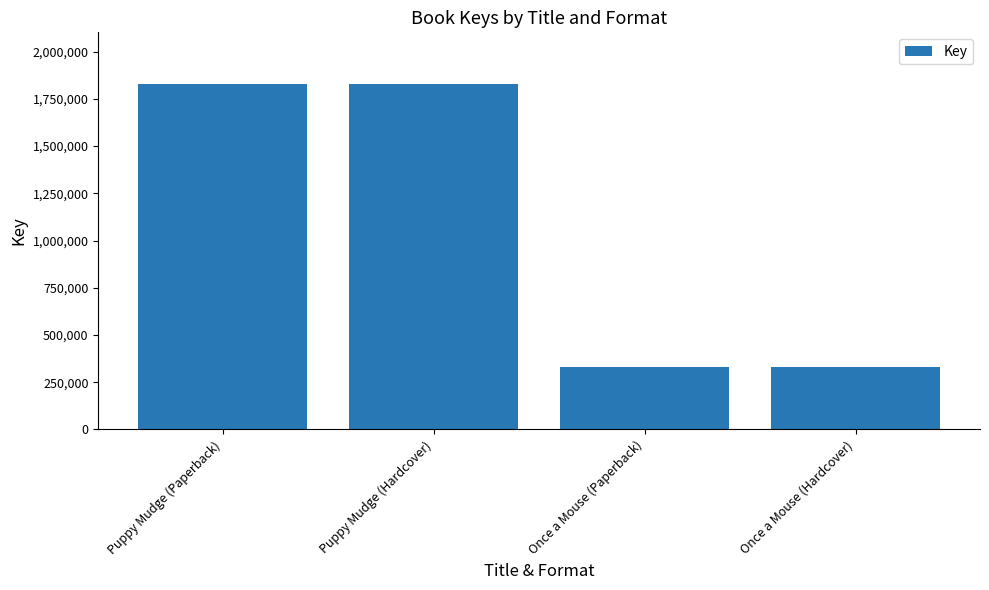

Does the chart contain any negative values?

No